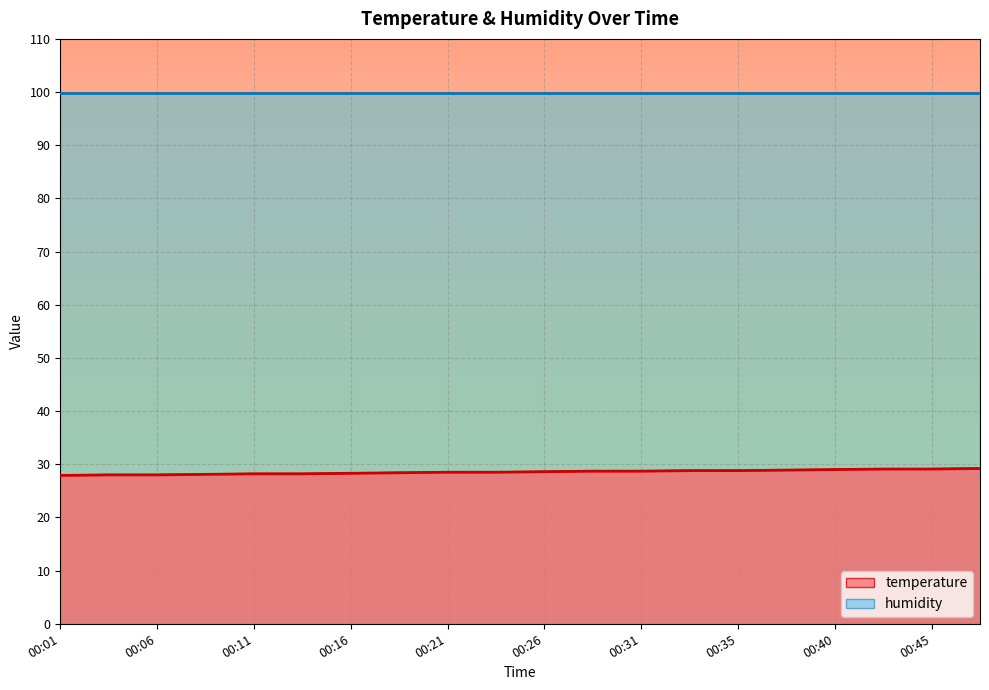

Between 00:23 and 00:01, which is larger?

00:23